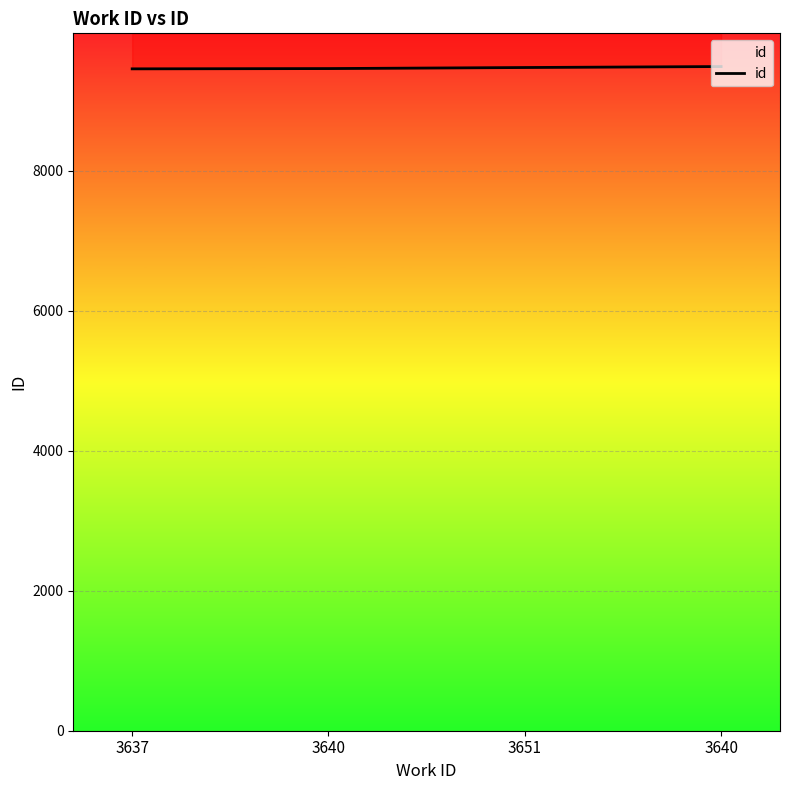

How many lines are shown in the chart?

1